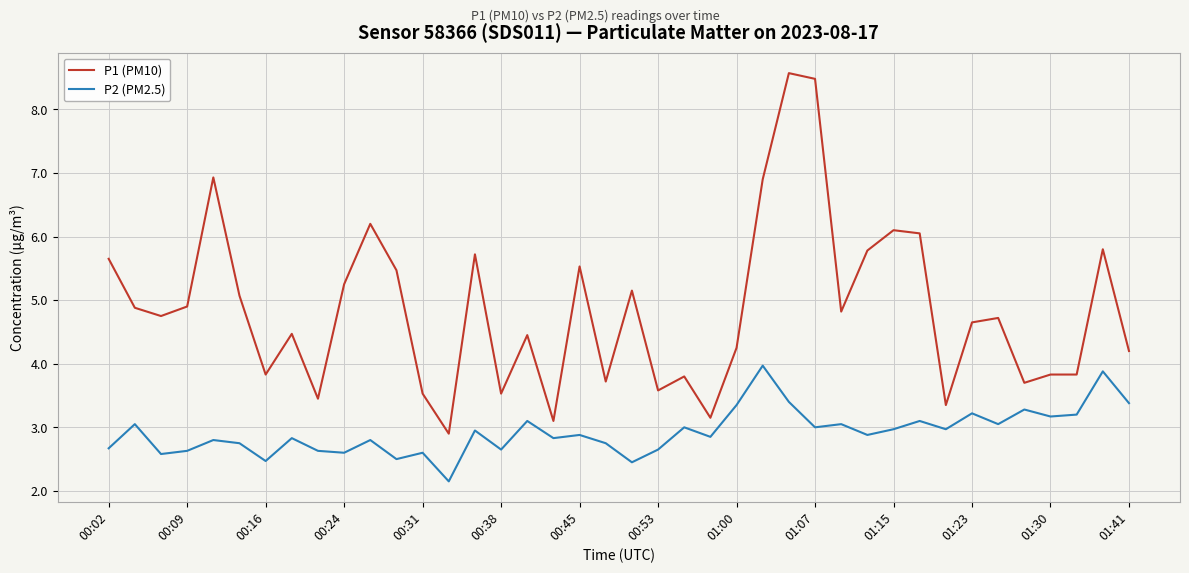

Which series has the largest total across all categories?

P1 (PM10)